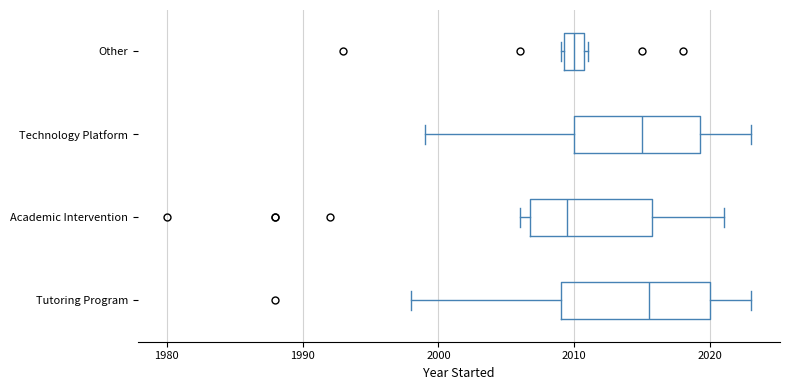

Reading bottom to top, read every box against the x-axis: the position of its median line, the range the box covers, and the ends of its whiskers. The values are not printed on the chart, so give them approximately, as read against the axis.

Tutoring Program: median 2016, box 2009 to 2020, whiskers 1998 to 2023
Academic Intervention: median 2010, box 2007 to 2016, whiskers 2006 to 2021
Technology Platform: median 2015, box 2010 to 2019, whiskers 1999 to 2023
Other: median 2010, box 2009 to 2011, whiskers 2009 to 2011